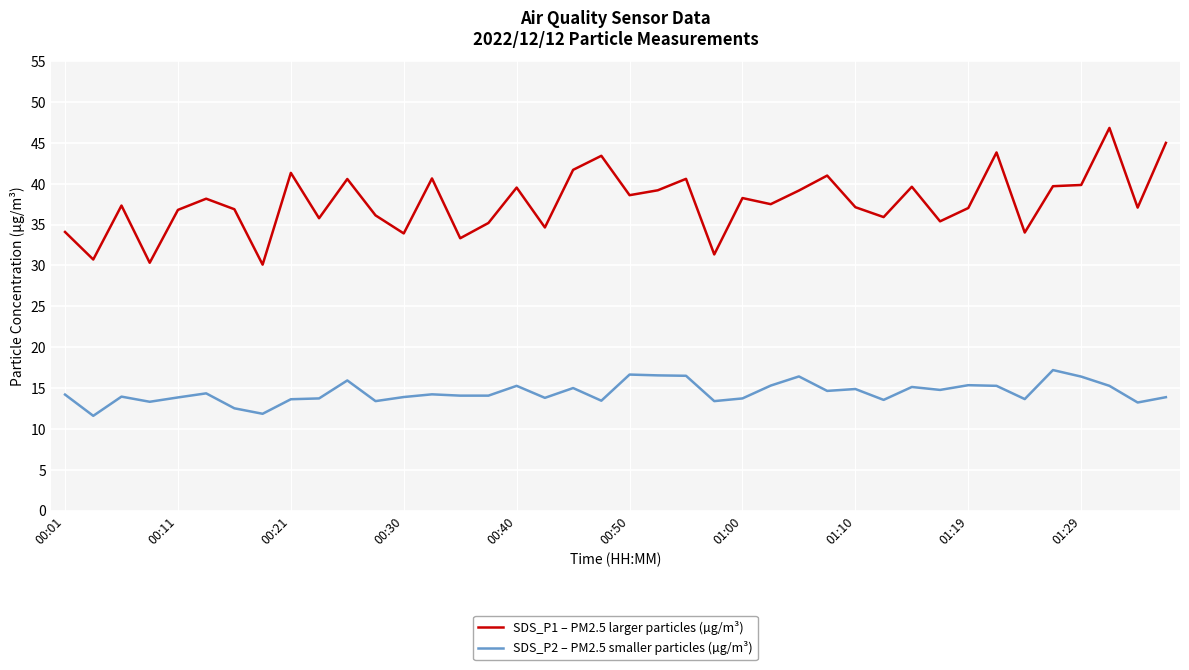

Which series has the largest total across all categories?

SDS_P1 – PM2.5 larger particles (µg/m³)